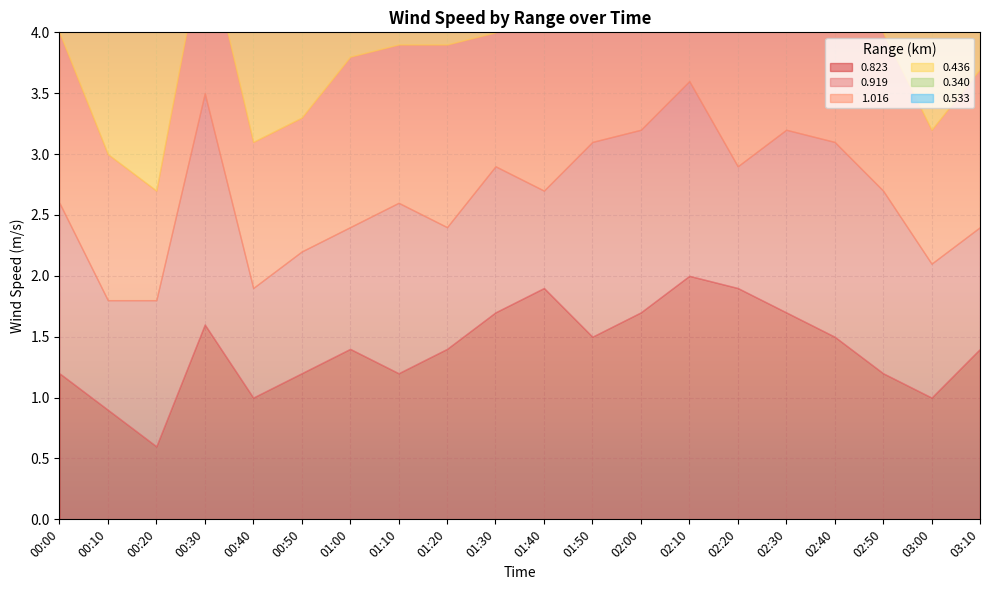

What is the lowest value of the 0.919 series?

0.8